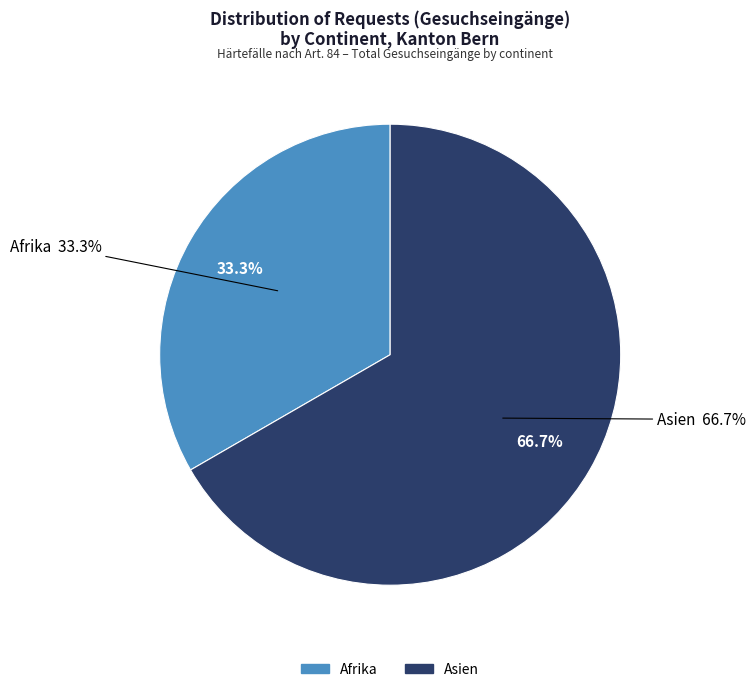

How many slices are in this pie chart?

2